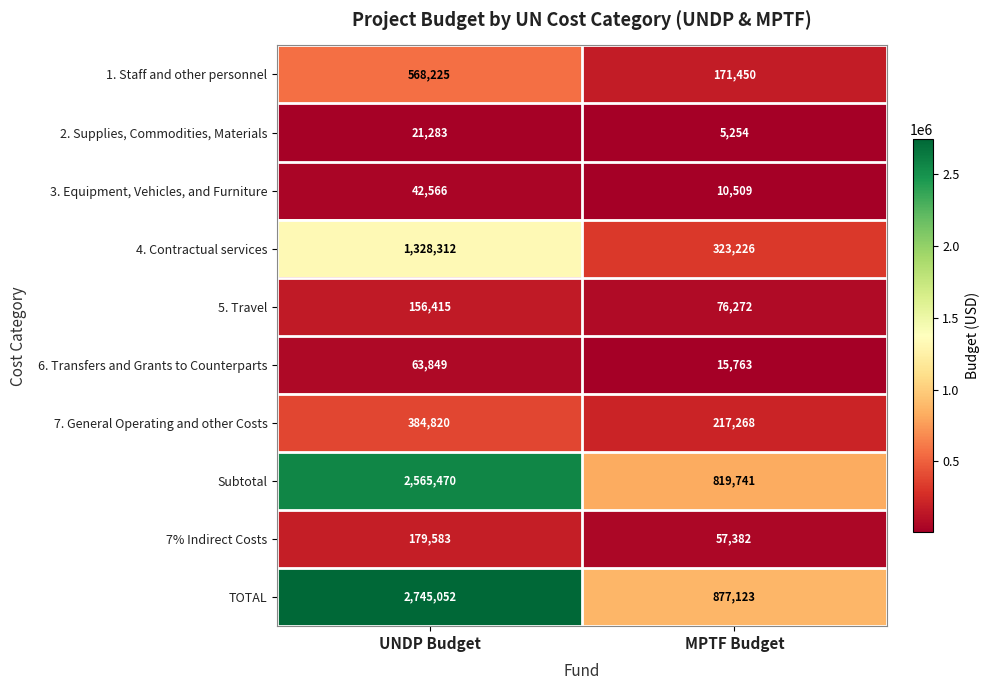

What is the difference between the 4. Contractual services values at UNDP Budget and MPTF Budget?

1005086